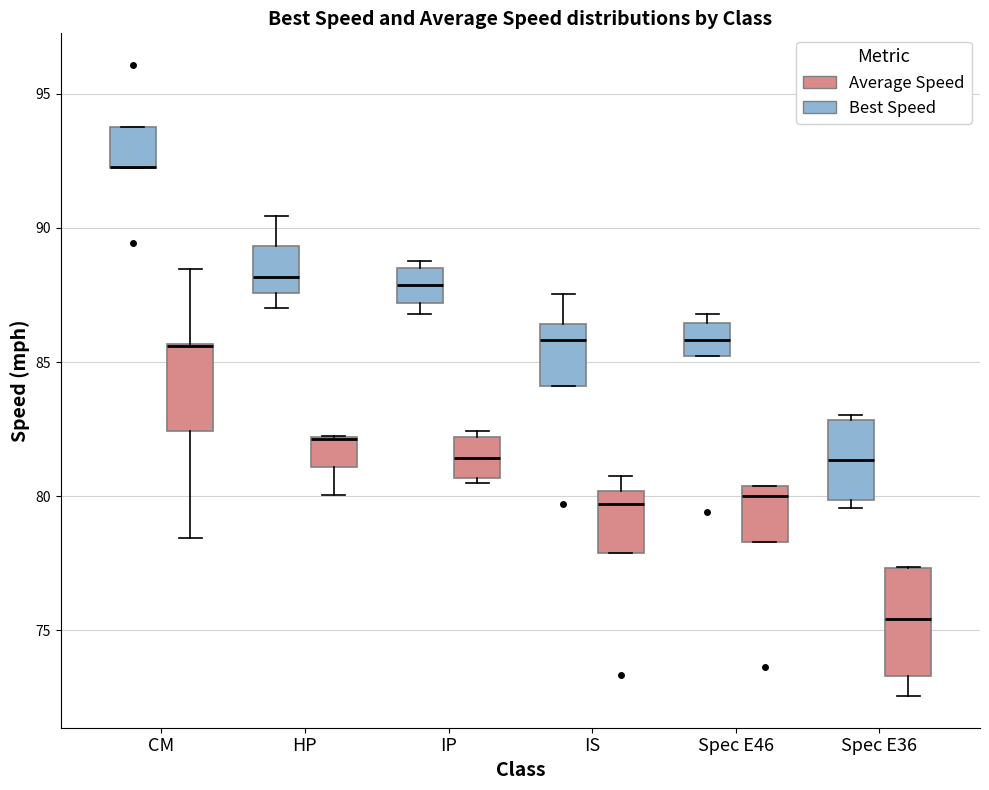

Reading left to right, transcribe this box plot: for each box, give where its median line is, the range the box spans, and where its two whiskers end, as read against the y-axis. The values are not printed on the chart, so give them approximately, as read against the axis.

CM (Best Speed): median 92.5 (drawn on the box's lower edge), box 92.5 to 94.0, whiskers 92.5 to 94.0
CM (Average Speed): median 85.5 (drawn on the box's upper edge), box 82.5 to 85.5, whiskers 78.5 to 88.5
HP (Best Speed): median 88.0, box 87.5 to 89.5, whiskers 87.0 to 90.5
HP (Average Speed): median 82.0 (drawn on the box's upper edge), box 81.0 to 82.0, whiskers 80.0 to 82.0
IP (Best Speed): median 88.0, box 87.0 to 88.5, whiskers 87.0 (just below the box's lower edge) to 89.0
IP (Average Speed): median 81.5, box 80.5 to 82.0, whiskers 80.5 (just below the box's lower edge) to 82.5
IS (Best Speed): median 86.0, box 84.0 to 86.5, whiskers 84.0 to 87.5
IS (Average Speed): median 79.5, box 78.0 to 80.0, whiskers 78.0 to 81.0
Spec E46 (Best Speed): median 86.0, box 85.0 to 86.5, whiskers 85.0 to 87.0
Spec E46 (Average Speed): median 80.0, box 78.5 to 80.5, whiskers 78.5 to 80.5
Spec E36 (Best Speed): median 81.5, box 80.0 to 83.0, whiskers 79.5 to 83.0 (just above the box's upper edge)
Spec E36 (Average Speed): median 75.5, box 73.5 to 77.5, whiskers 72.5 to 77.5